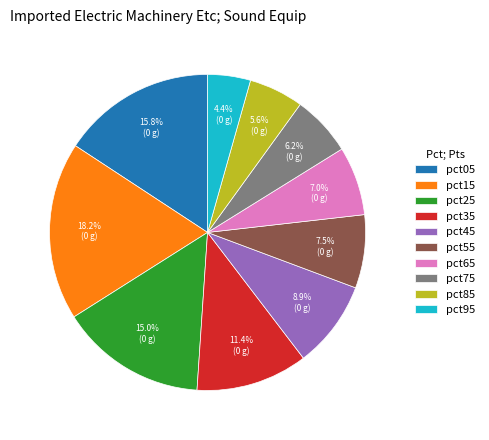

To the nearest percent, what portion does pct25 represent?

15%